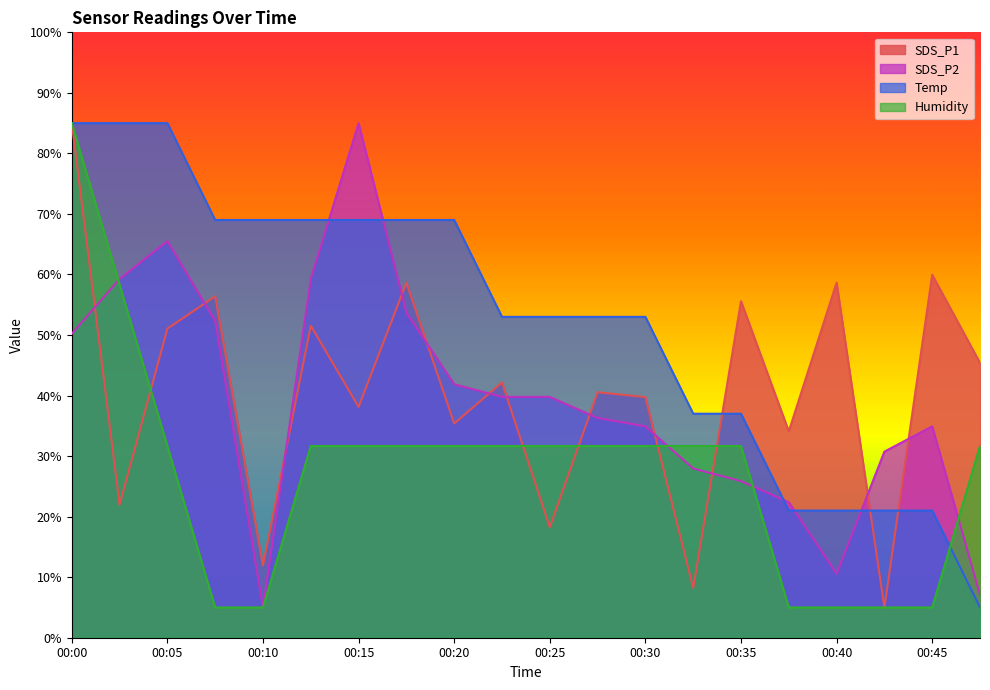

Is it true that Humidity equals 31.7 at 00:13?

True